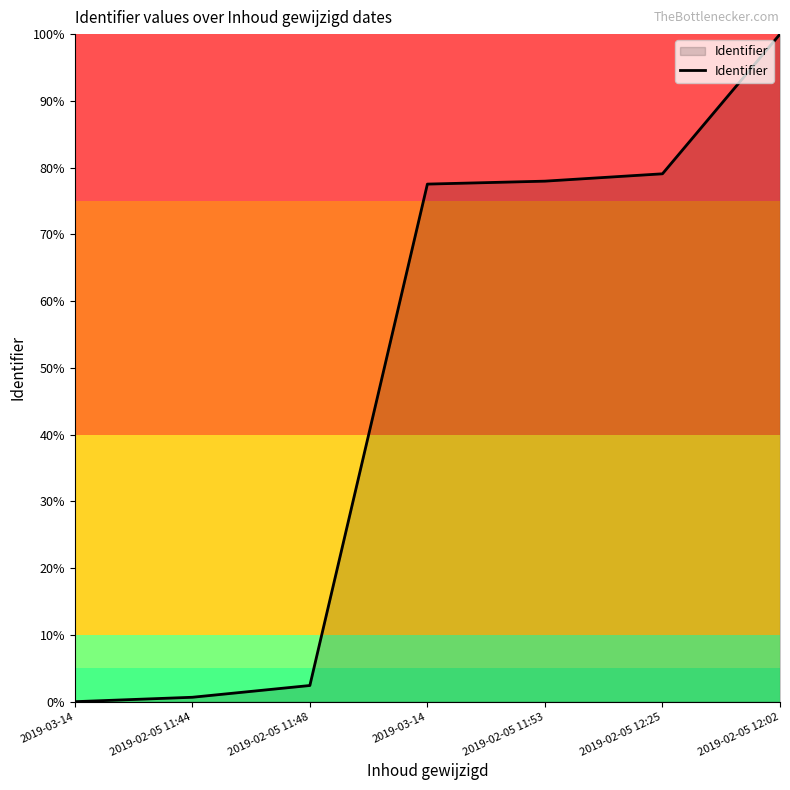

How many values are below 77?

3